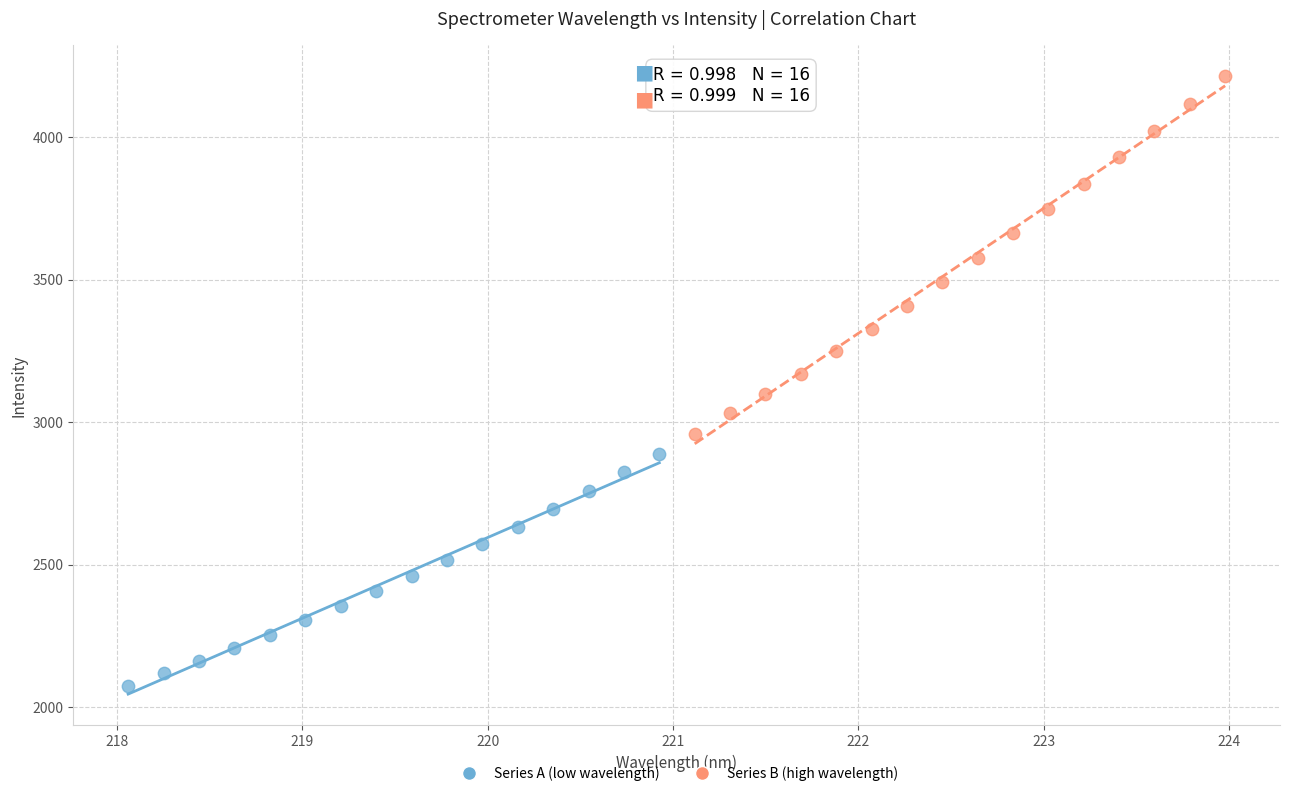

Which series has the largest Y range (max minus min)?

Series B (high wavelength)